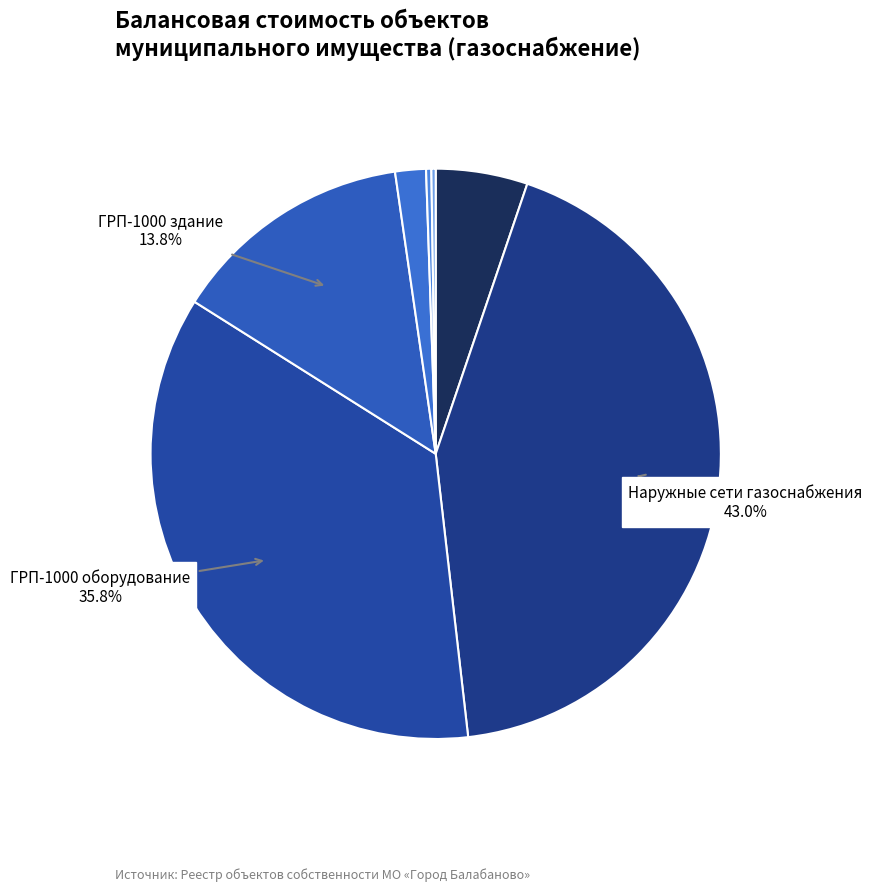

To the nearest percent, what is the difference between the largest and smallest slice percentages?

43%